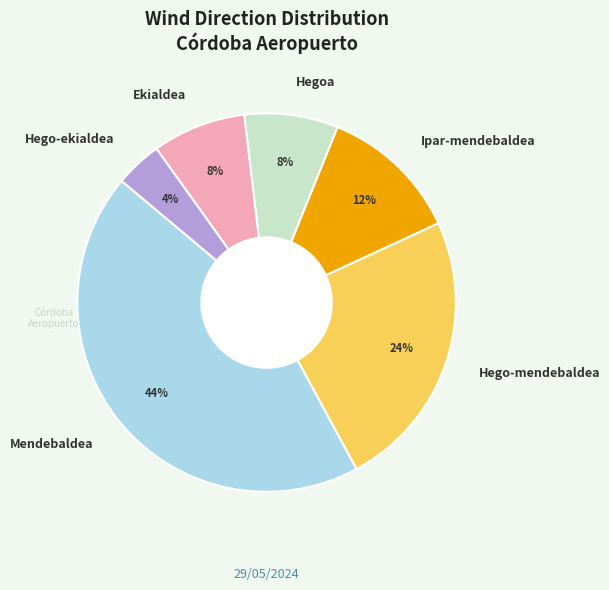

Is there a majority slice in this chart?

No